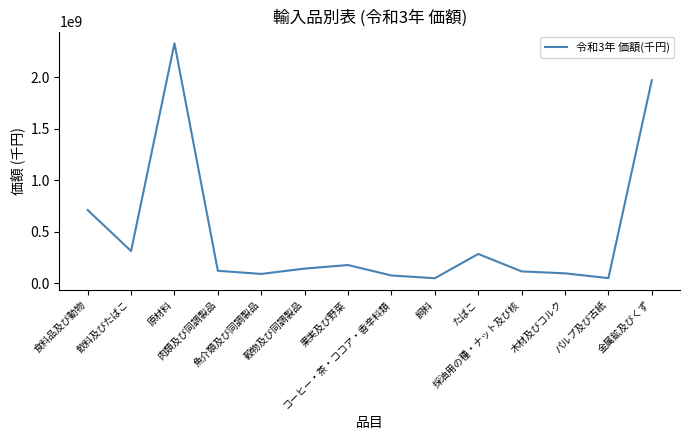

What is the maximum value shown in the chart?

2332256573